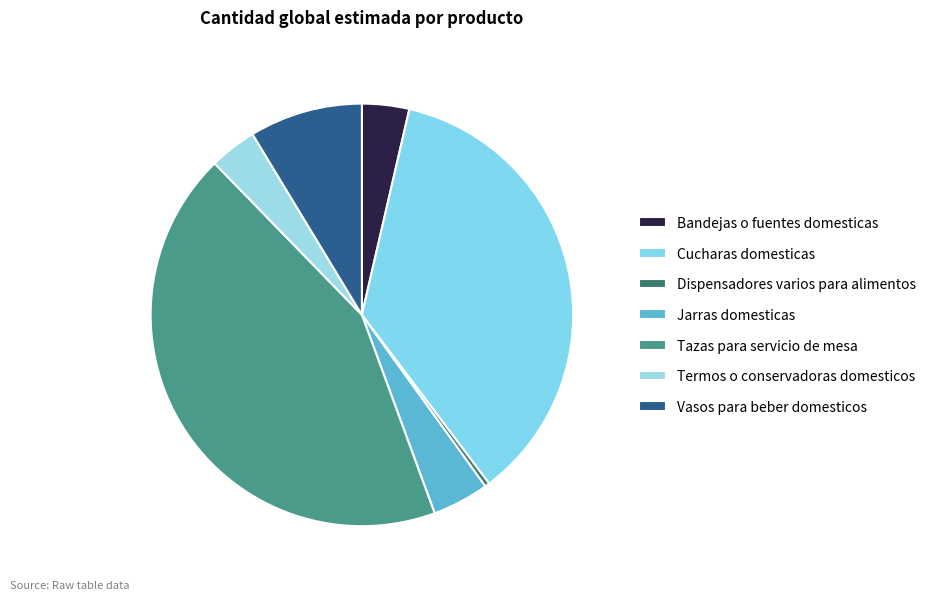

True or false: Termos o conservadoras domesticos accounts for 4% of the total.

True